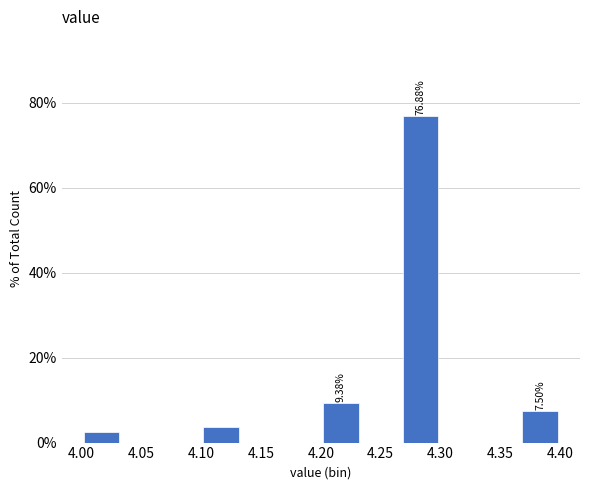

Which range on the x-axis has the tallest bar?

4.265 to 4.300